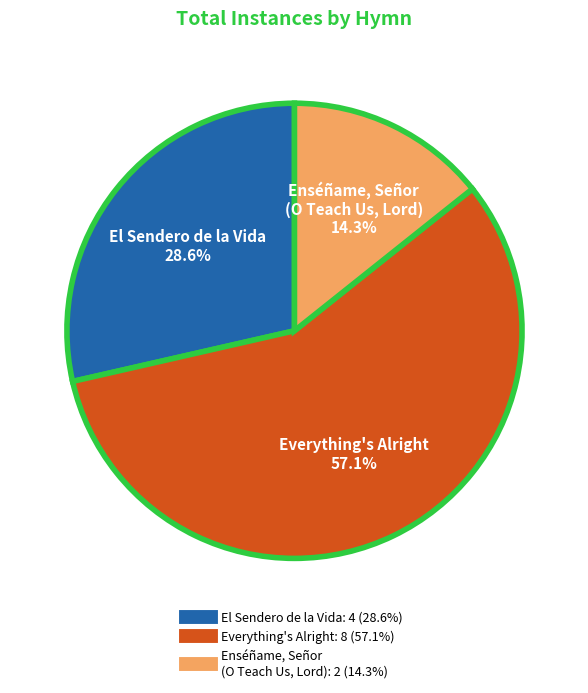

Which has a higher value, El Sendero de la Vida or Everything's Alright?

Everything's Alright